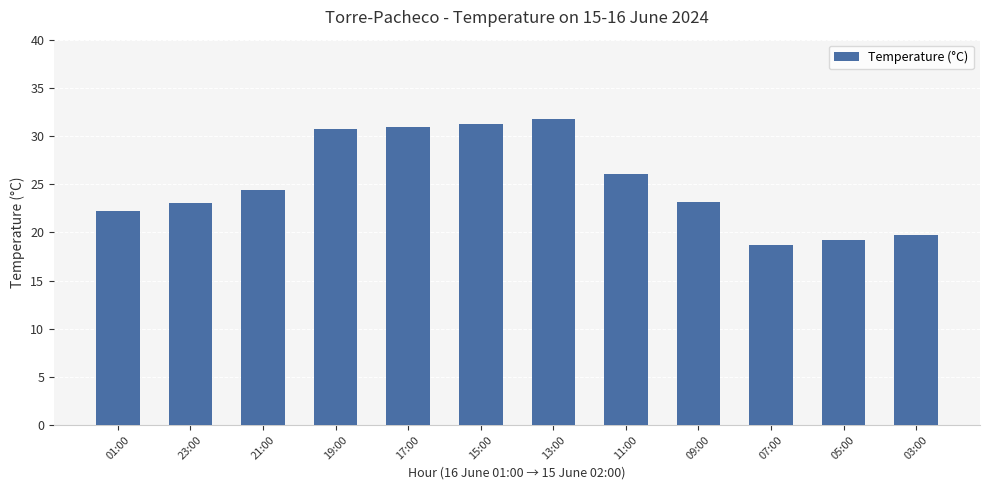

What is the ratio of the value at 01:00 to the value at 21:00?

0.9